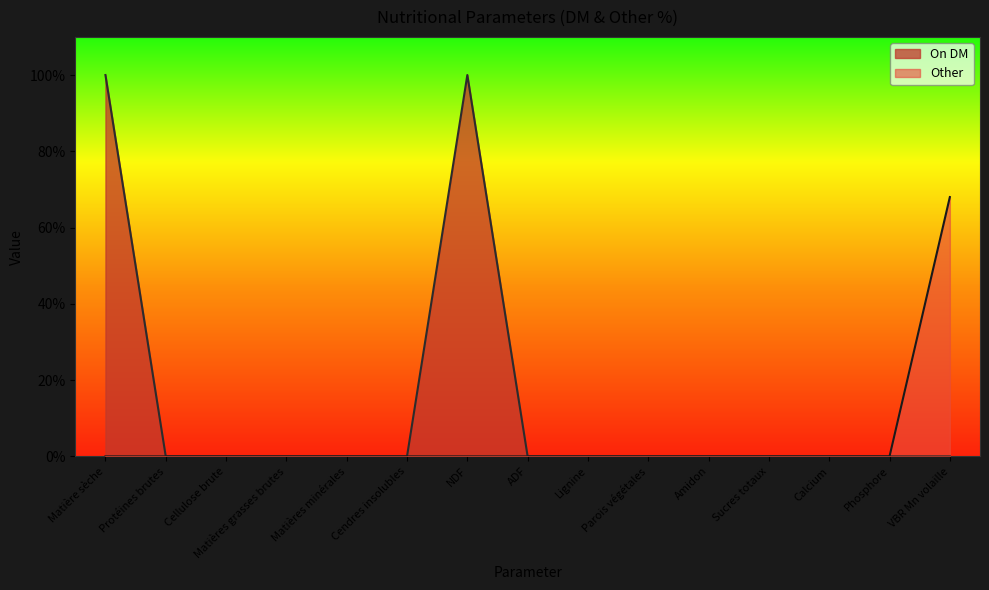

True or false: Other has a value of -36 at Lignine.

False